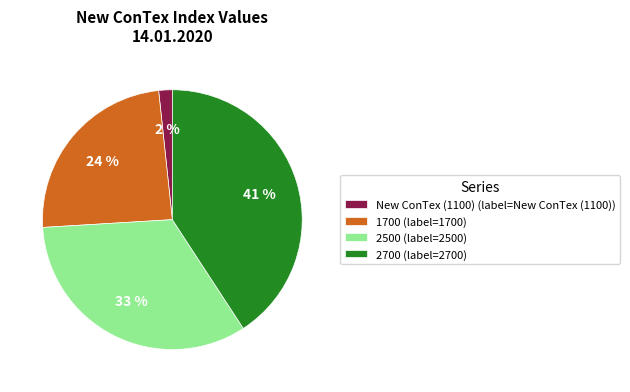

Which has a higher value, 2700 (label=2700) or 1700 (label=1700)?

2700 (label=2700)